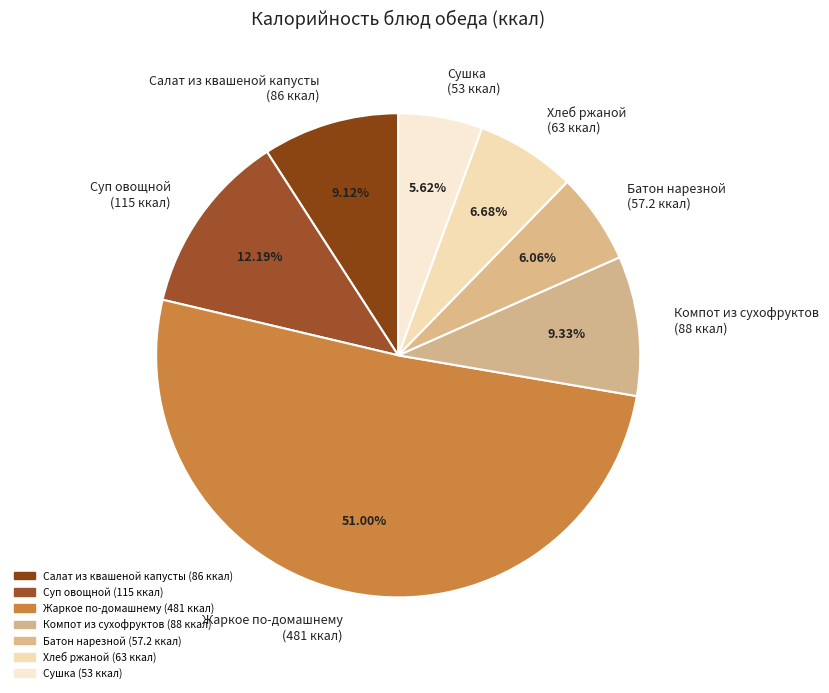

Which slice is the largest?

Жаркое по-домашнему